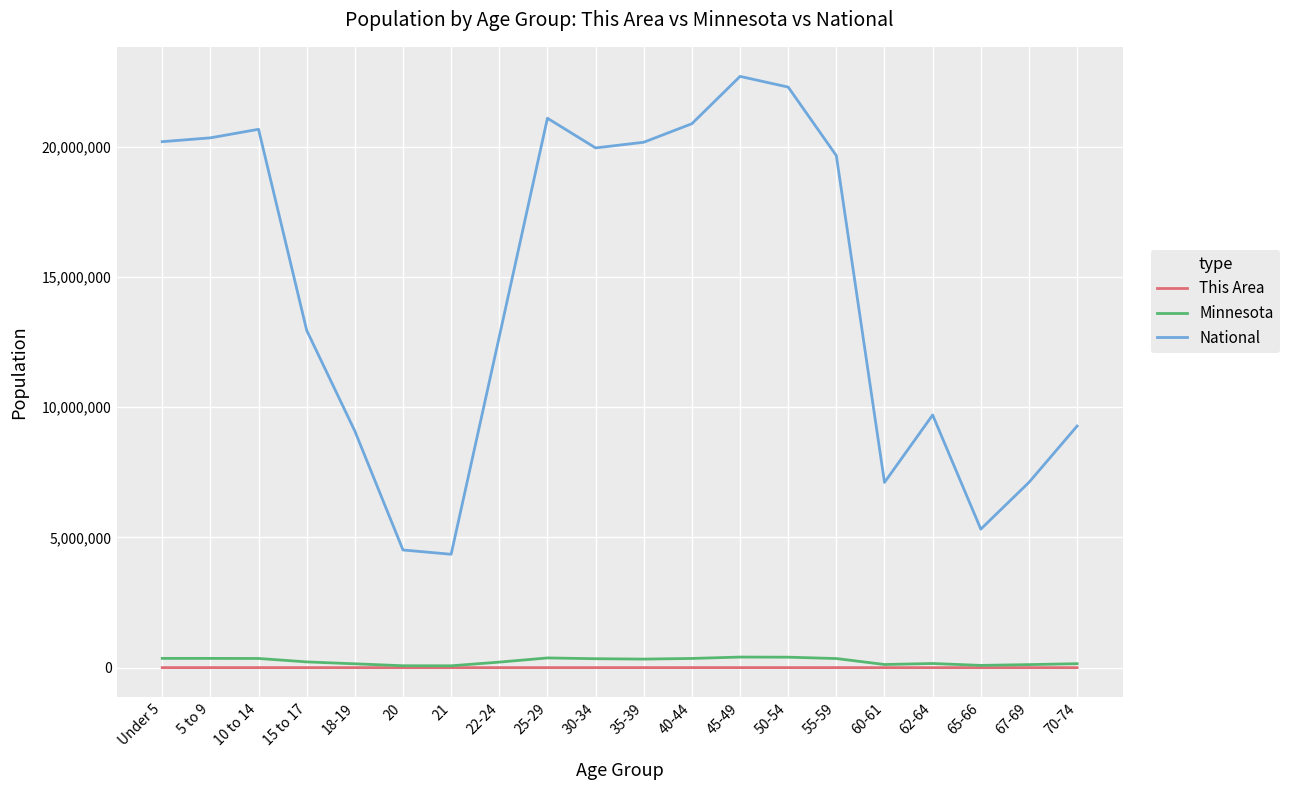

The National series shows 7115361 at 67-69. True or false?

True